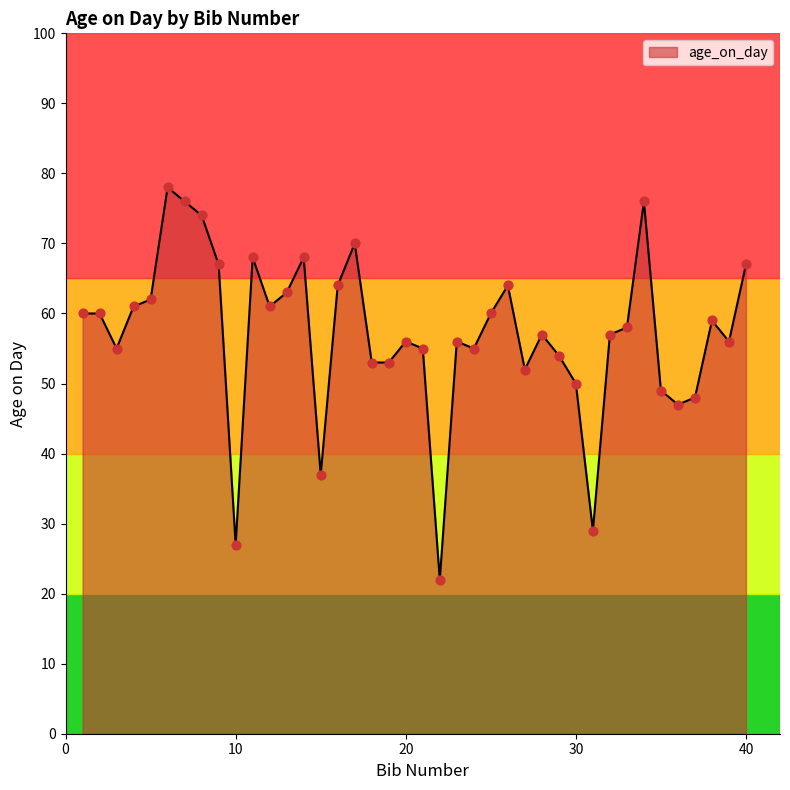

What is the maximum value shown in the chart?

78